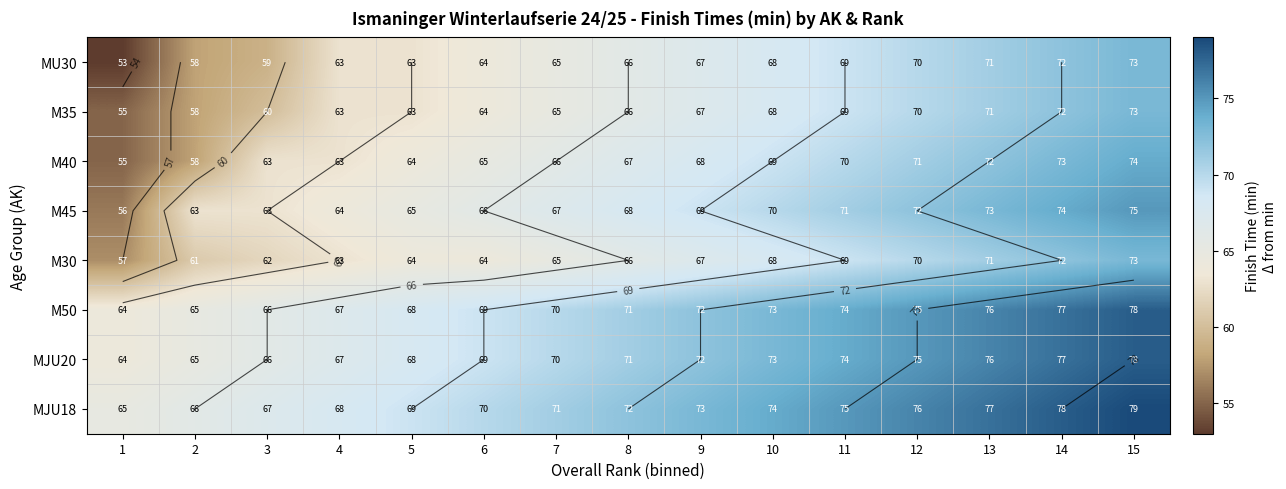

Rank the series by their maximum value, from lowest to highest.

MU30, M35, M30, M40, M45, M50, MJU20, MJU18